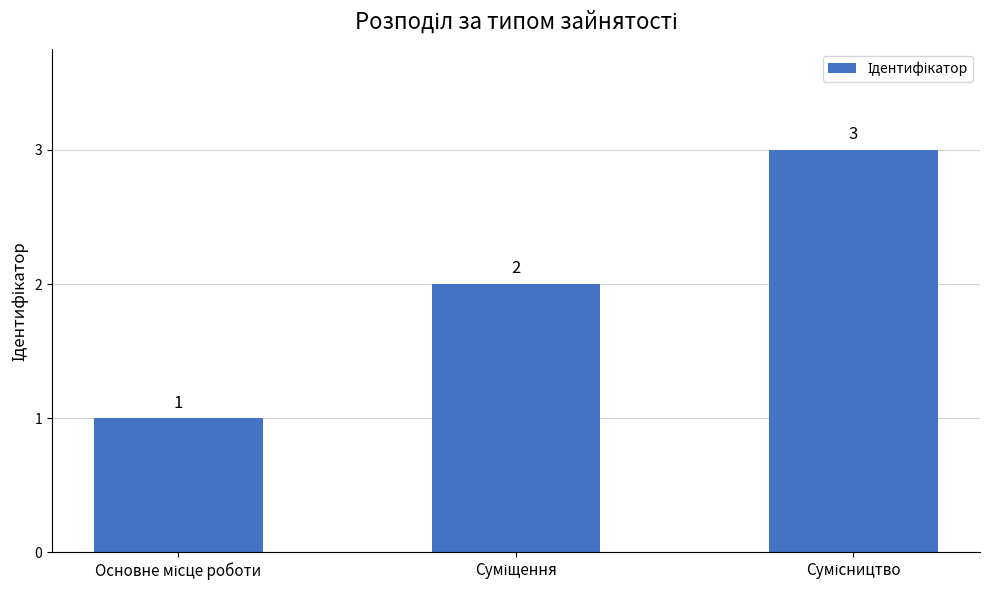

Count the values in the range 1 to 3.

3